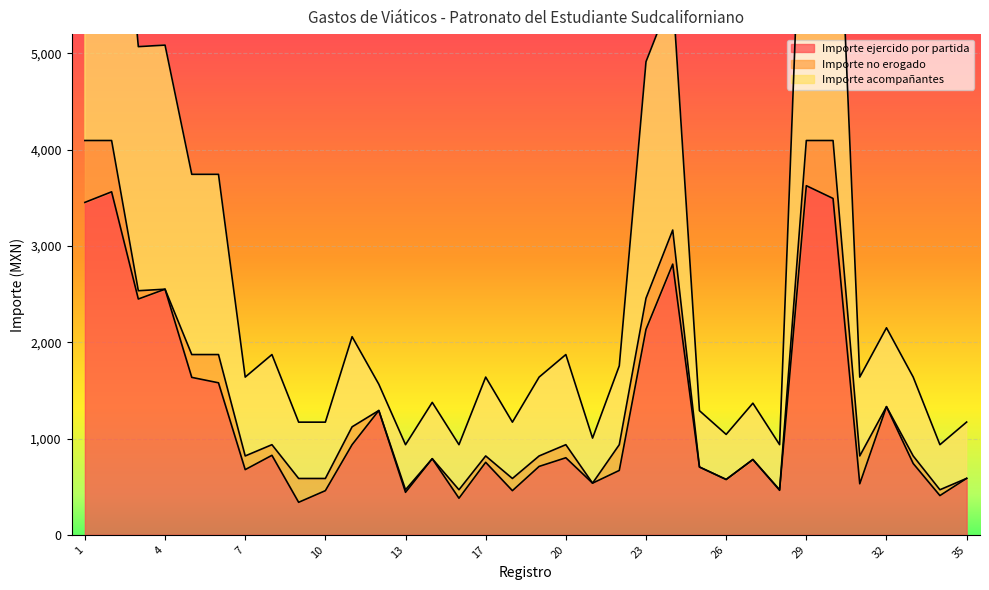

What is the difference between the maximum and minimum values in the Importe ejercido por partida series?

3288.2